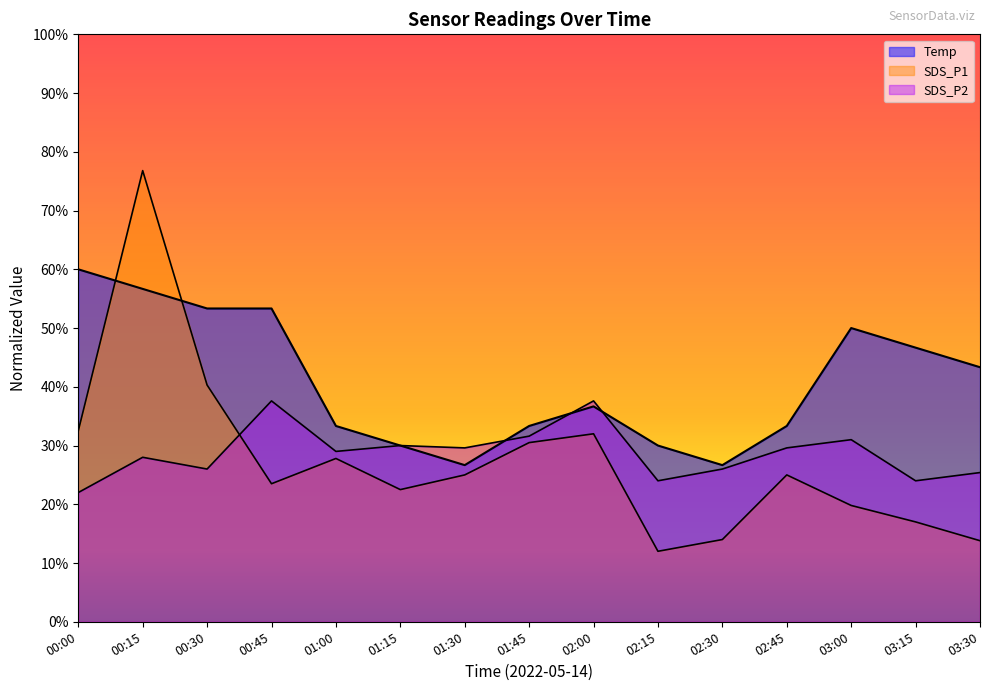

Is it true that SDS_P1 equals 18.8 at 03:30?

False